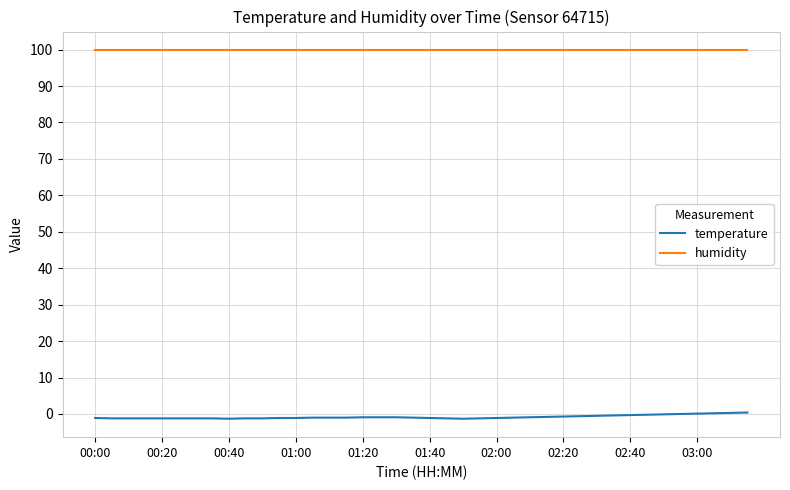

Which series has the largest total across all categories?

humidity